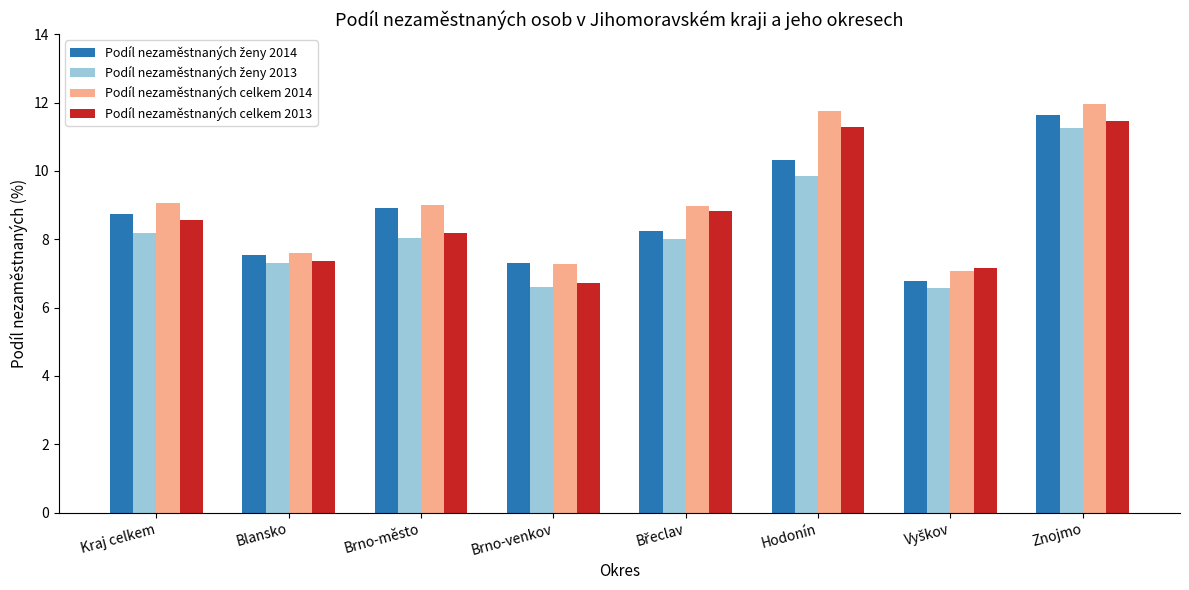

What is the label of the 5th bar from the right?

Brno-venkov